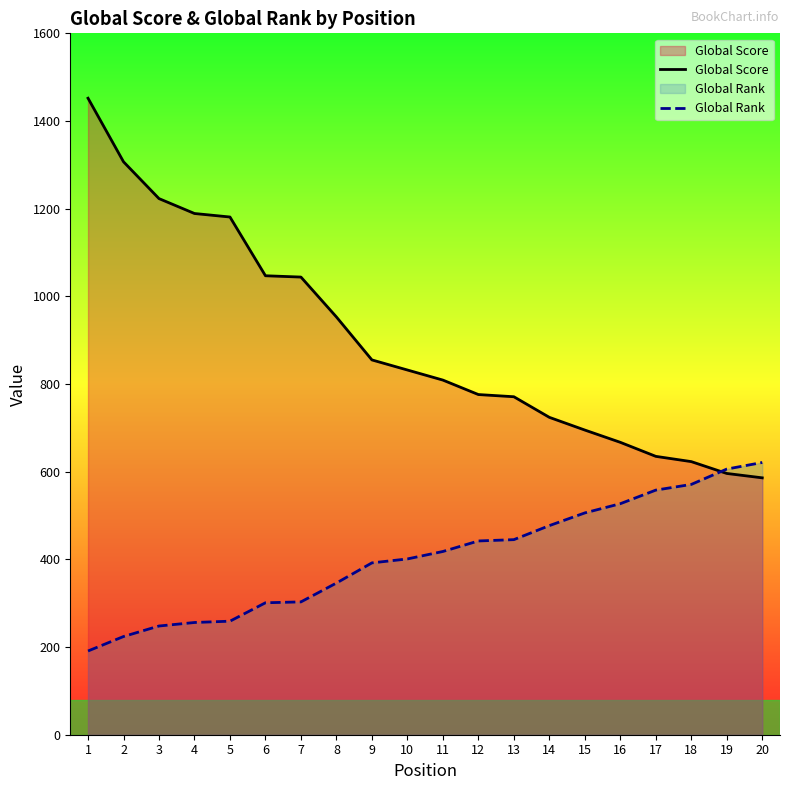

Reading left to right, extract all data points from this chart.

Global Score: 1=1452	2=1307	3=1223	4=1189	5=1181	6=1047	7=1044	8=953	9=855	10=832	11=809	12=776	13=771	14=724	15=695	16=667	17=635	18=623	19=596	20=586
Global Rank: 1=191	2=224	3=248	4=256	5=259	6=301	7=303	8=346	9=392	10=401	11=418	12=442	13=445	14=477	15=506	16=527	17=558	18=571	19=606	20=621